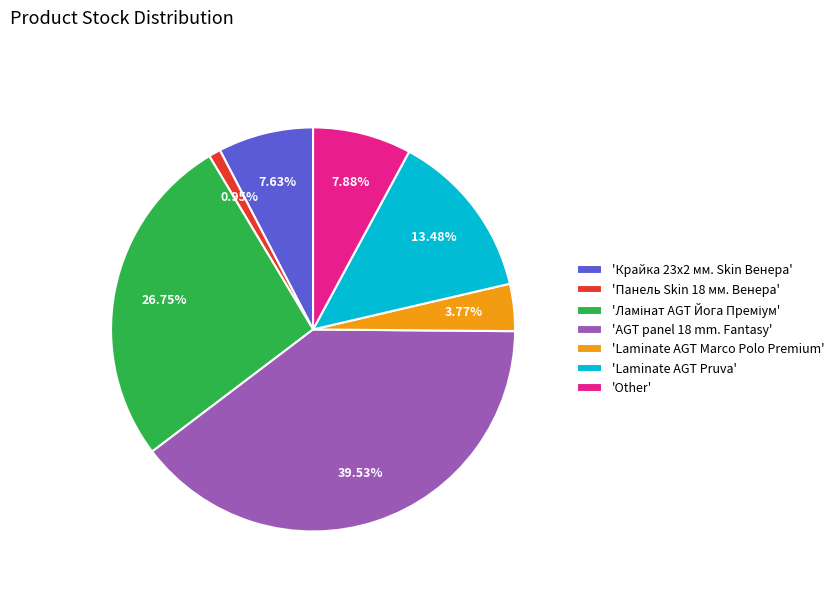

Is there a majority slice in this chart?

No